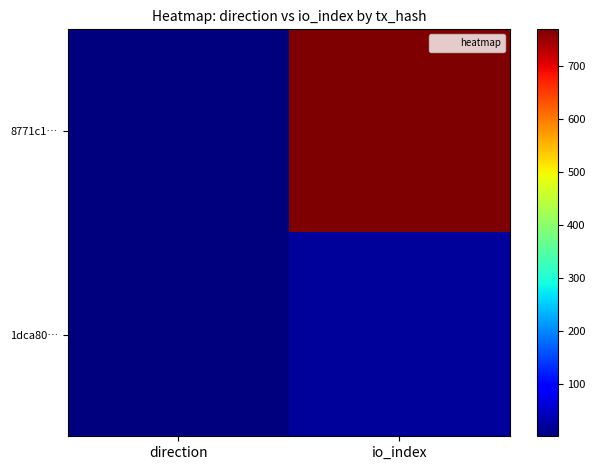

Between io_index and direction, which is larger?

io_index